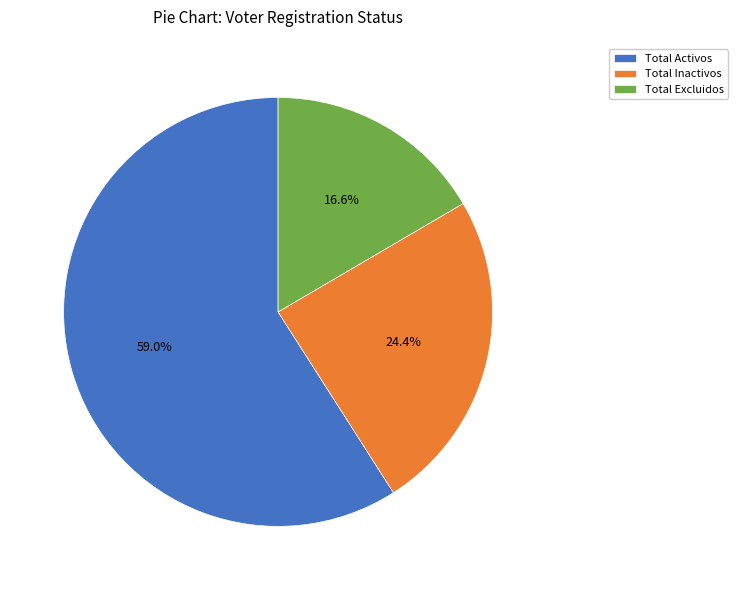

What is the largest slice in the pie chart?

Total Activos